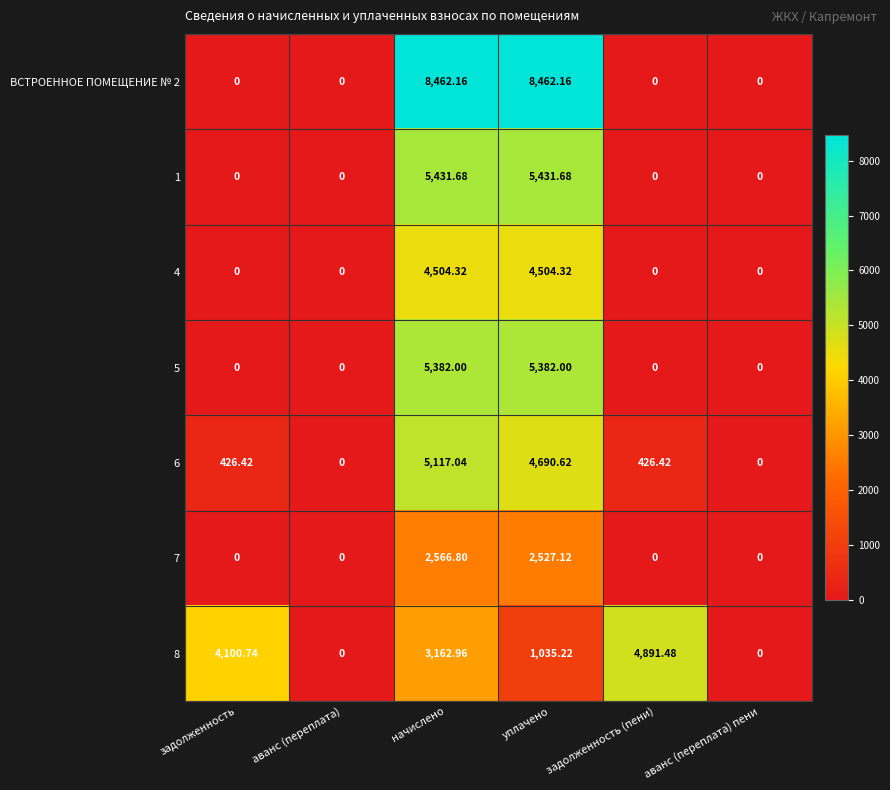

Is the value of 5 at аванс (переплата) пени greater than the value of 6 at задолженность (пени)?

No